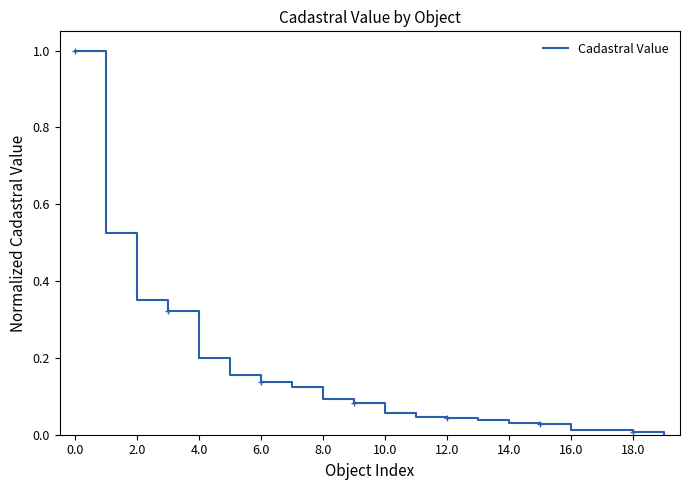

What is the greatest value displayed?

1.0